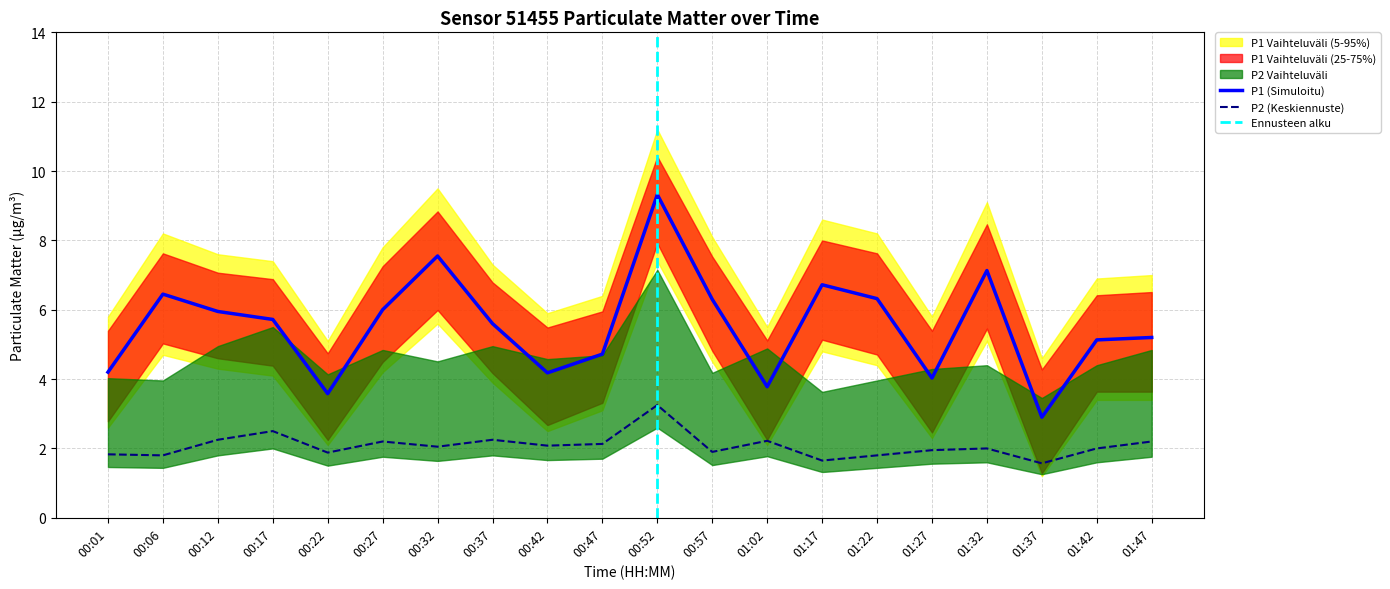

Is it true that P2 (Keskiennuste) equals 3.7 at 00:42?

False